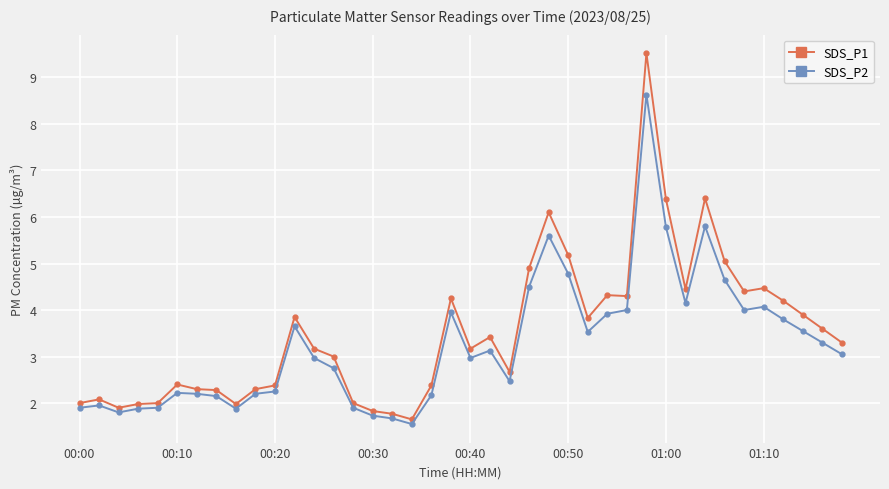

List the series in order of their overall mean, highest first.

SDS_P1, SDS_P2